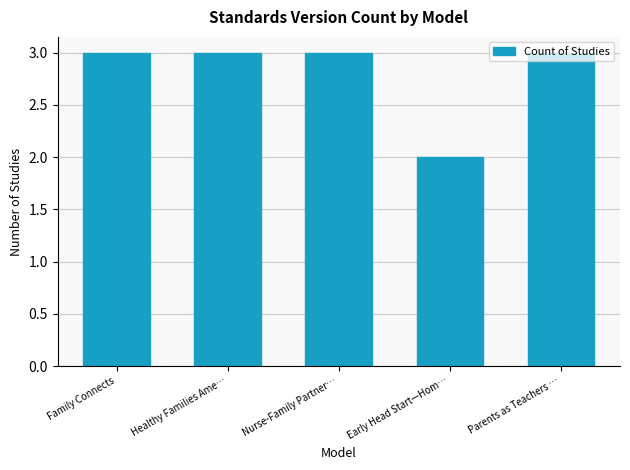

How many distinct data groups are displayed?

1